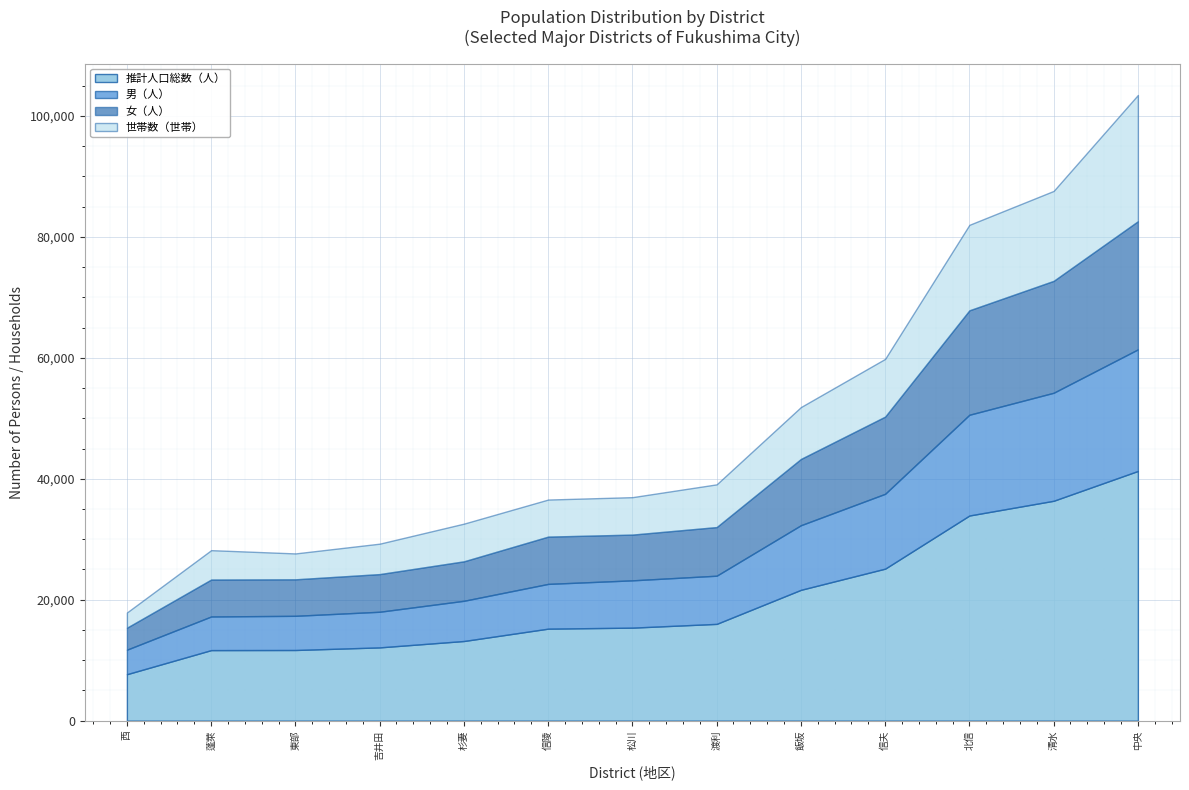

Which series changed the most between 渡利 and 杉妻?

推計人口総数（人）